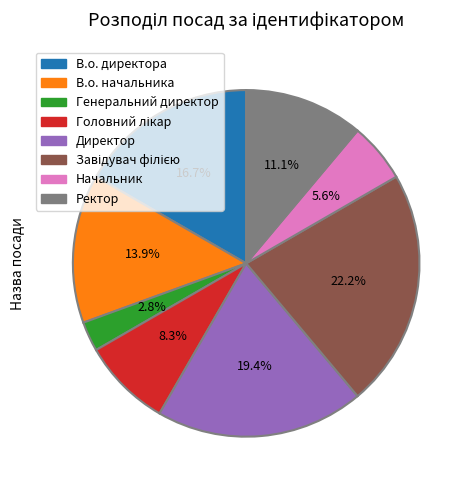

What percentage is the Ректор slice, to the nearest percent?

11%